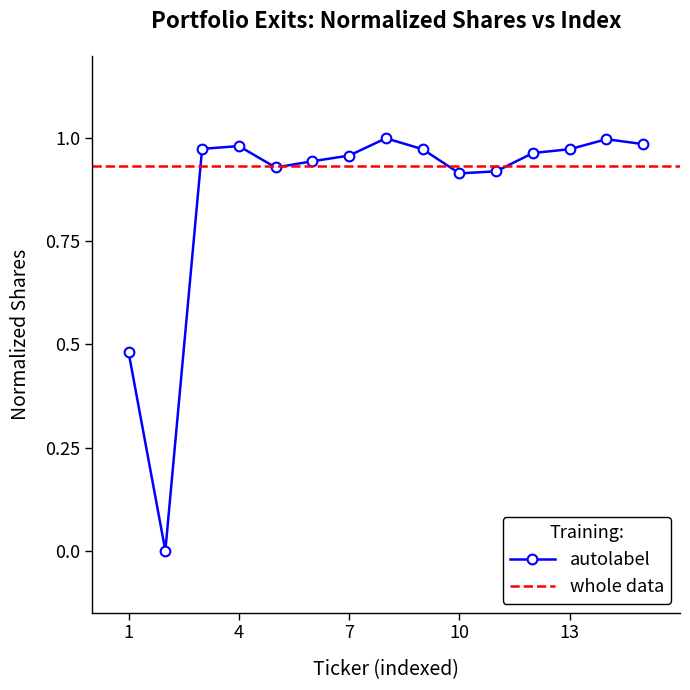

True or false: autolabel has more than 2 points higher than both neighbors.

True